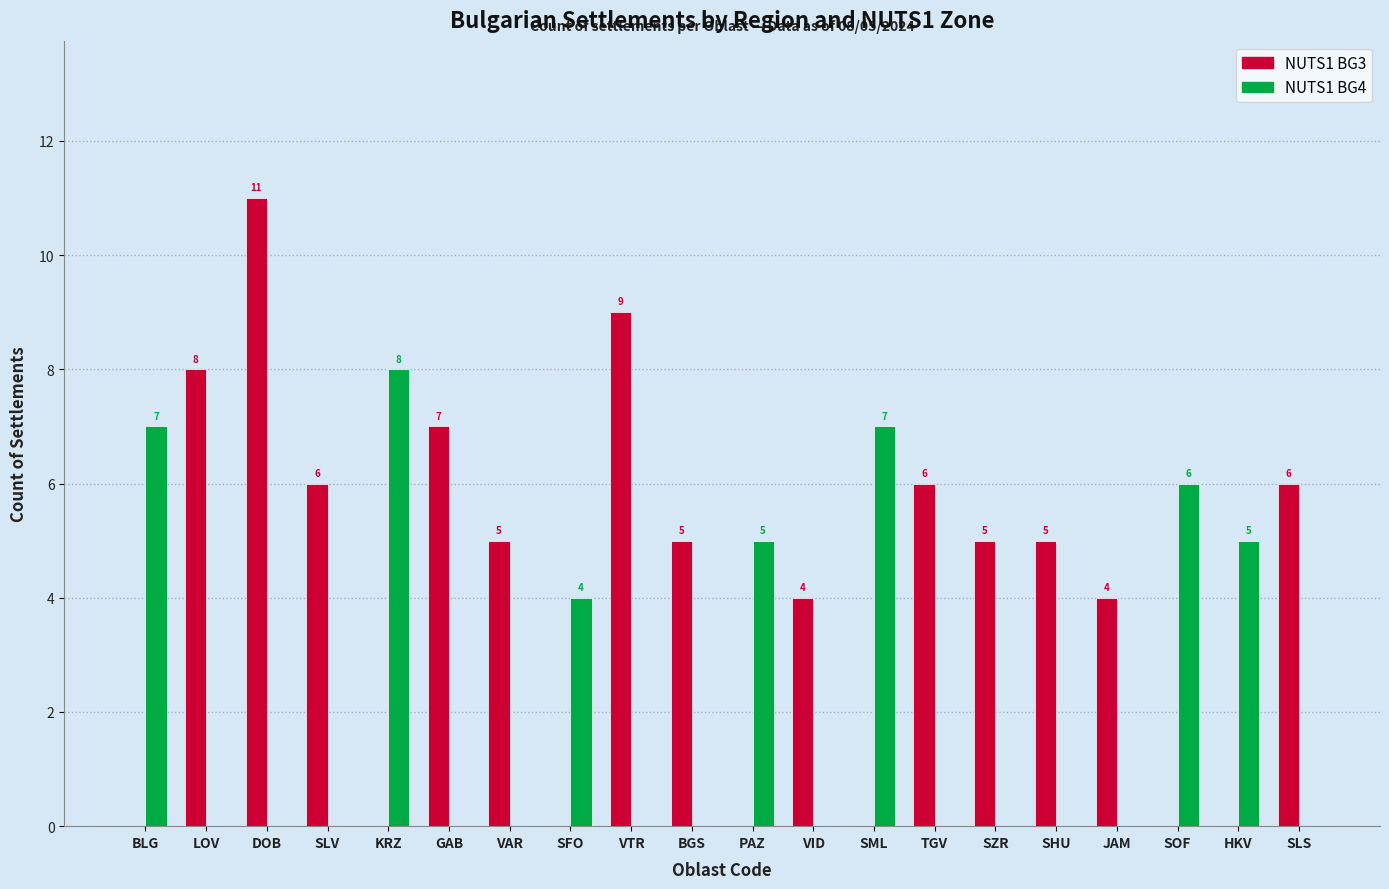

What is the difference between the NUTS1 BG3 values at PAZ and SZR?

5